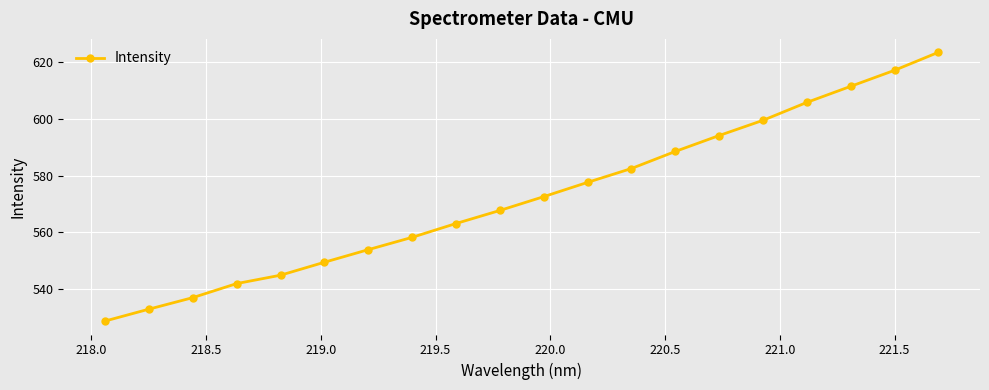

Does the chart have visible grid lines?

Yes